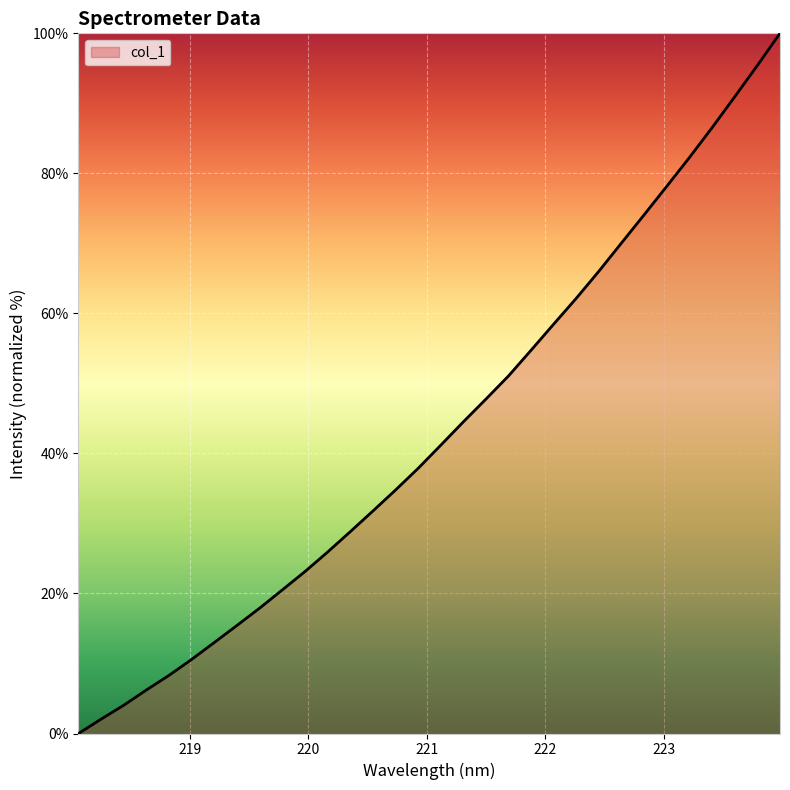

What is the greatest value displayed?

100.0